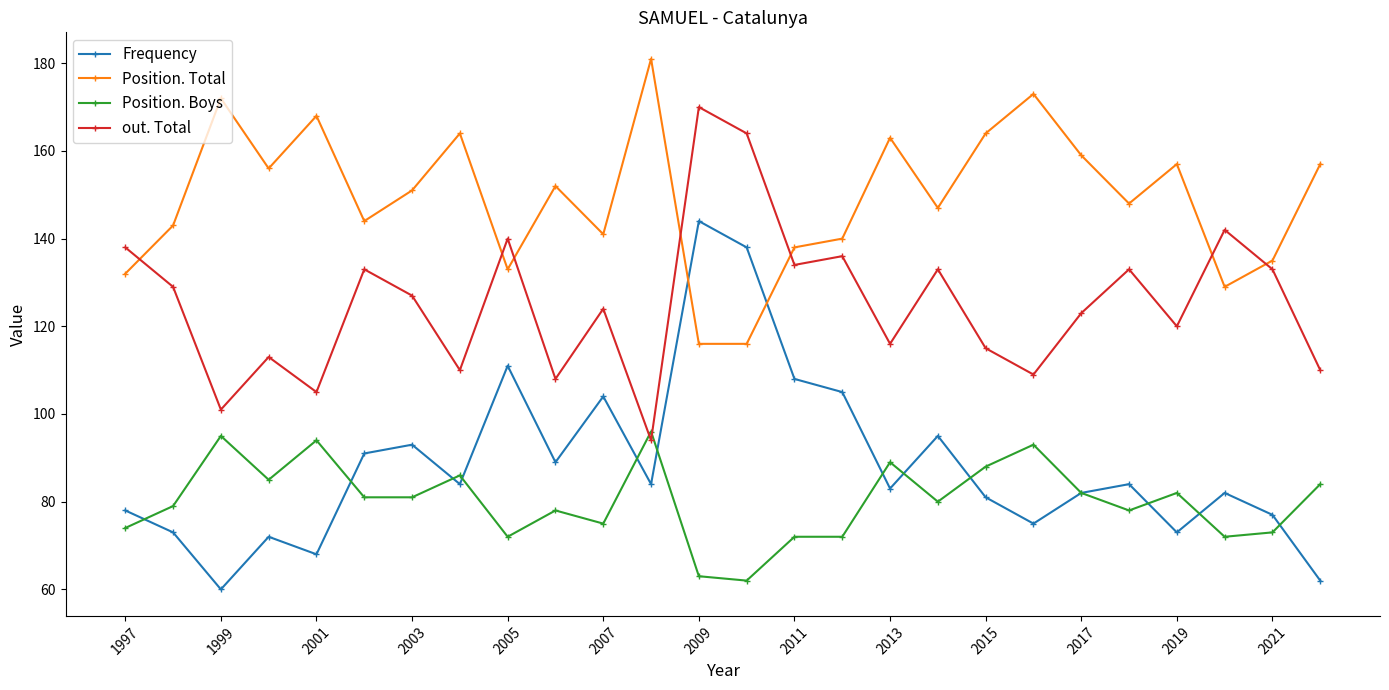

List the series in order of their peak value, highest first.

Position. Total, out. Total, Frequency, Position. Boys